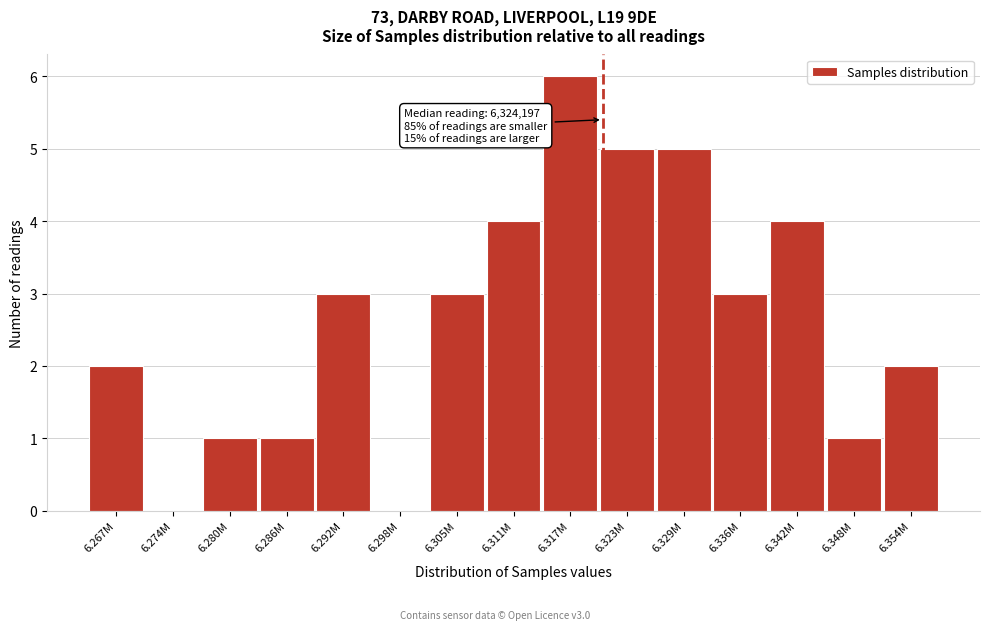

Reading left to right, transcribe all the data shown in this chart.

6.267M=2	6.274M=0	6.280M=1	6.286M=1	6.292M=3	6.298M=0	6.305M=3	6.311M=4	6.317M=6	6.323M=5	6.329M=5	6.336M=3	6.342M=4	6.348M=1	6.354M=2